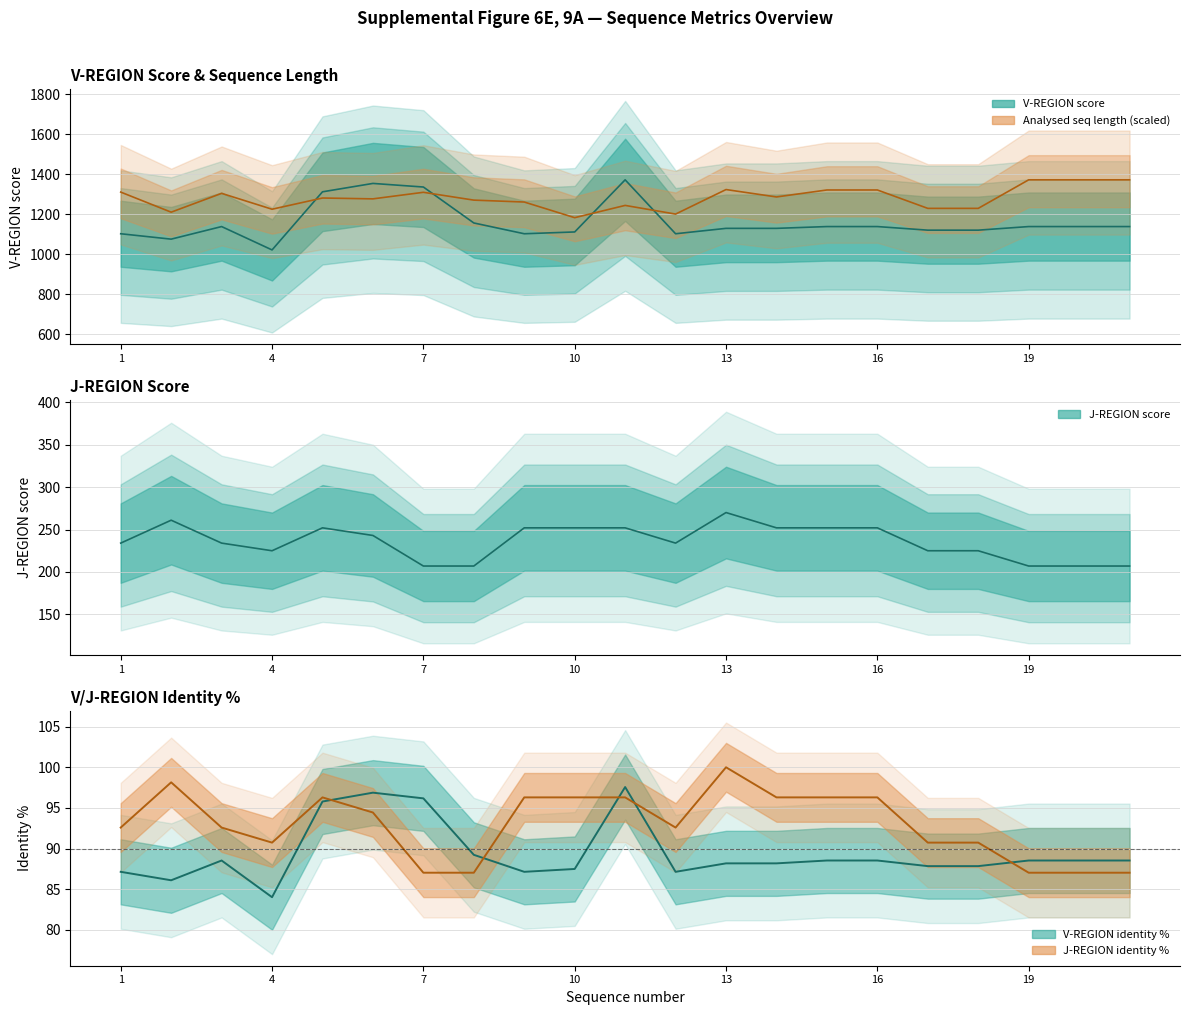

Between 8.8.10 and 8.8.11, which series saw the biggest shift?

V-REGION score